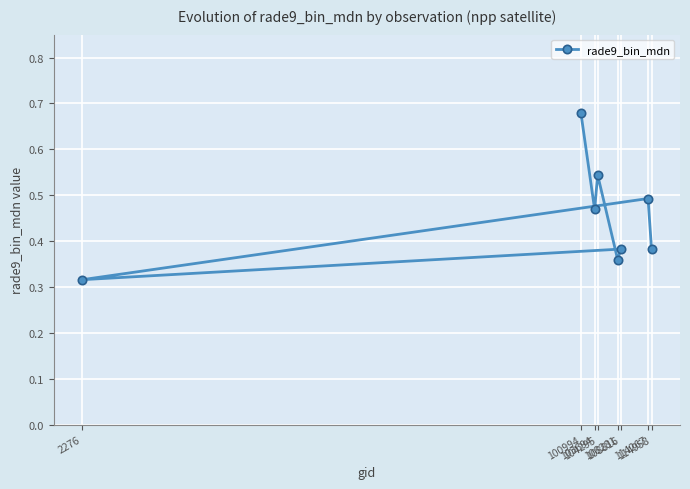

Which category has the highest value across all series?

100994